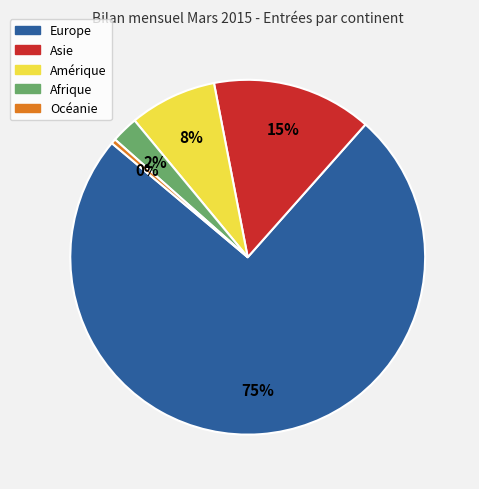

Do Océanie and Asie together represent more than half of the pie?

No